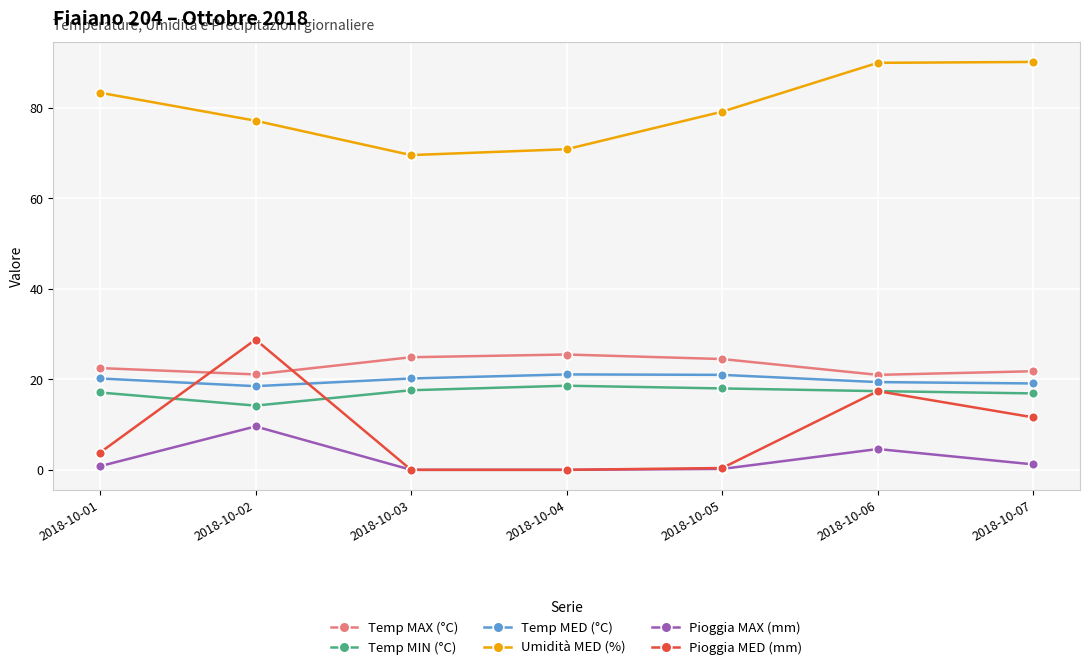

What is the maximum value shown in the chart?

90.2